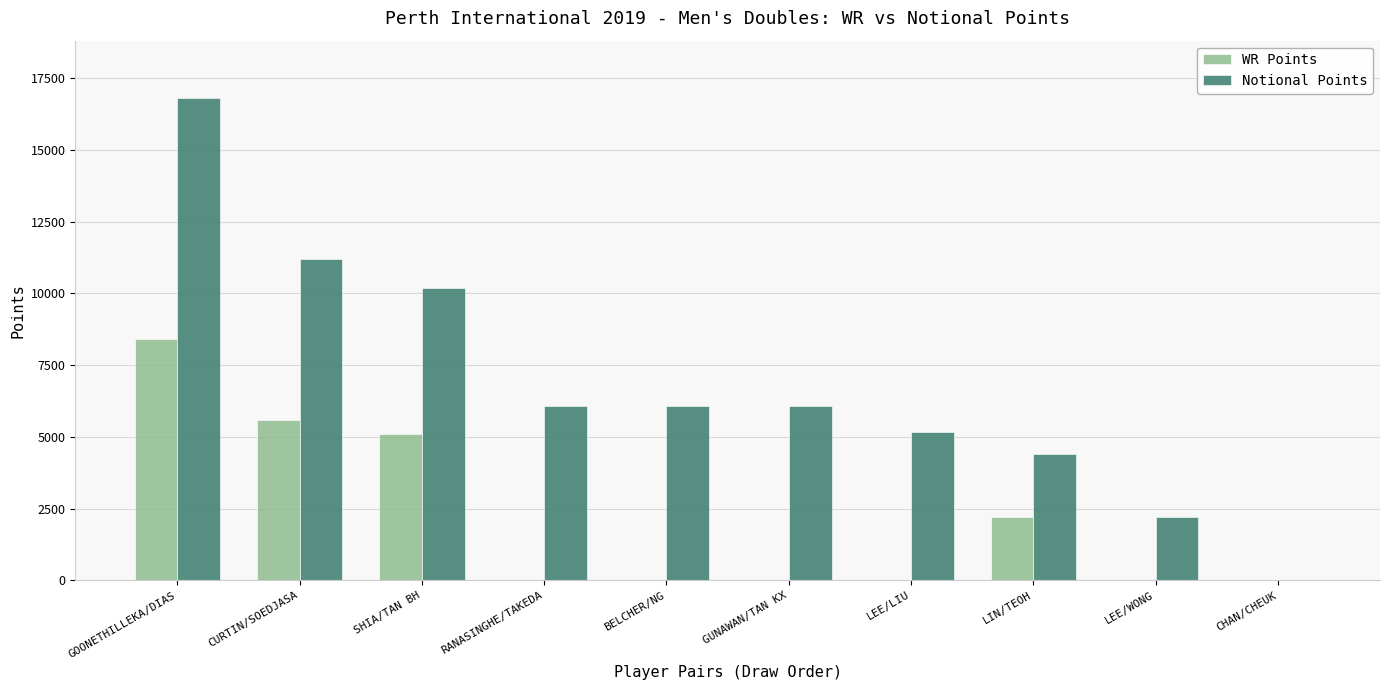

What is the difference between the WR Points values at LEE/WONG and CURTIN/SOEDJASA?

5590